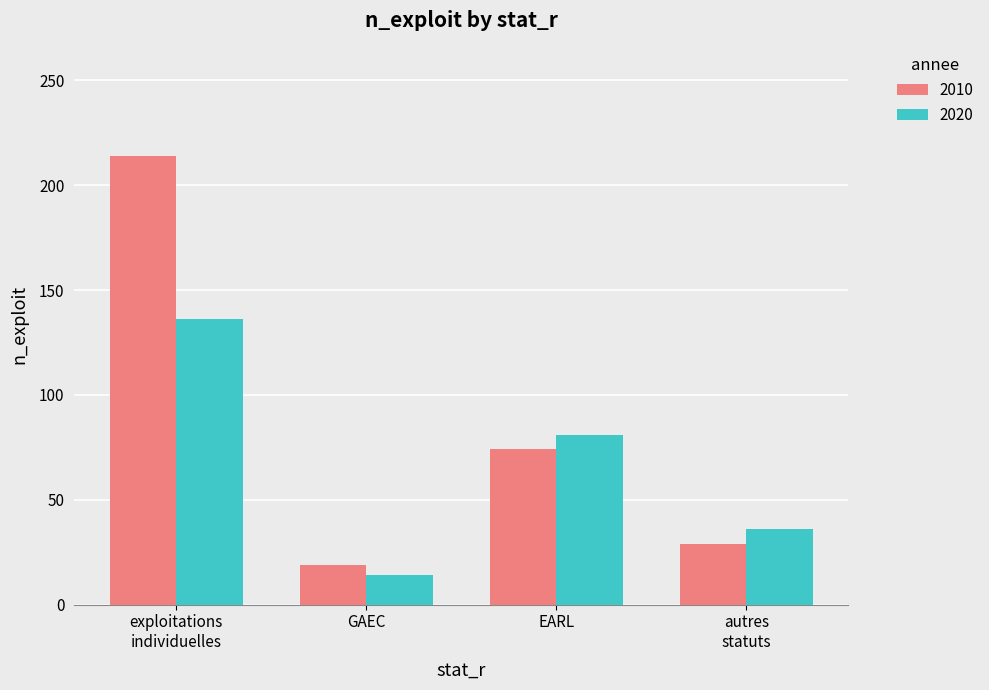

Which series has the largest total across all categories?

2010